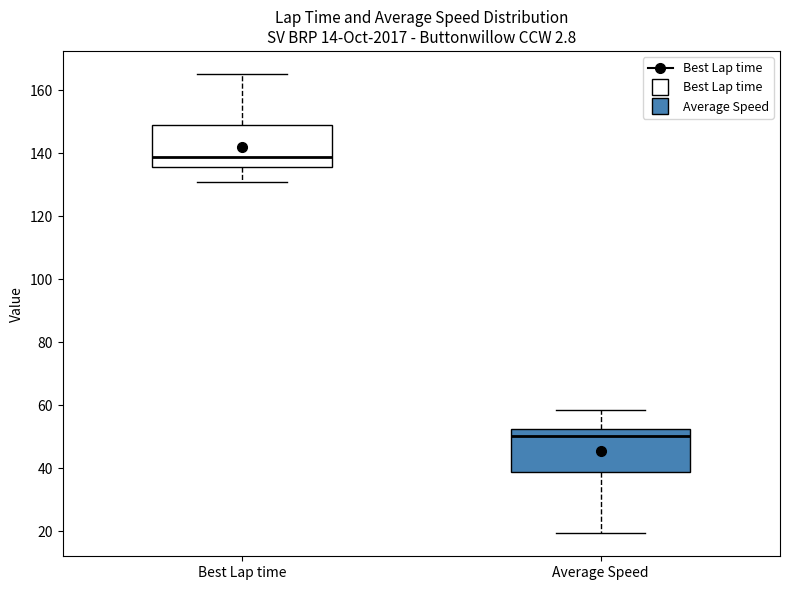

Reading left to right, transcribe this box plot: for each box, give where its median line is, the range the box spans, and where its two whiskers end, as read against the y-axis. The values are not printed on the chart, so give them approximately, as read against the axis.

Best Lap time: median 138, box 136 to 148, whiskers 130 to 166
Average Speed: median 50, box 38 to 52, whiskers 20 to 58